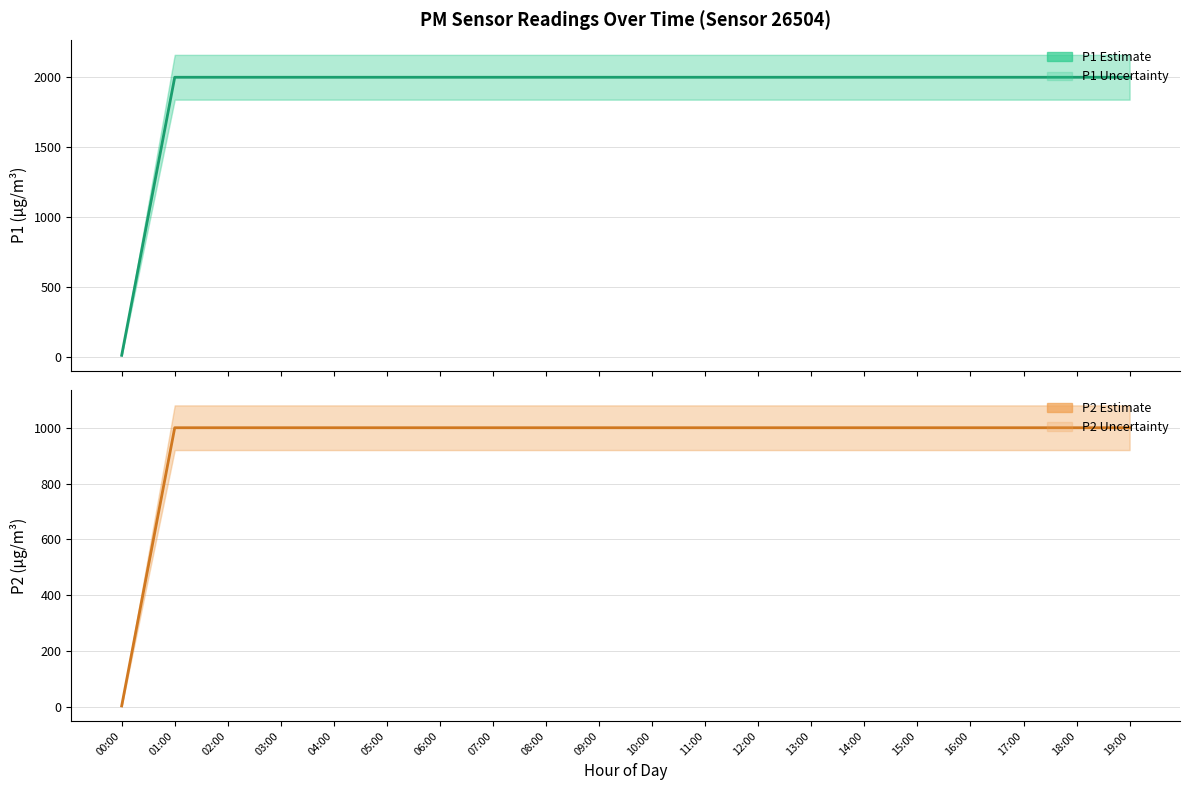

What is the label of the 10th point from the left?

09:00